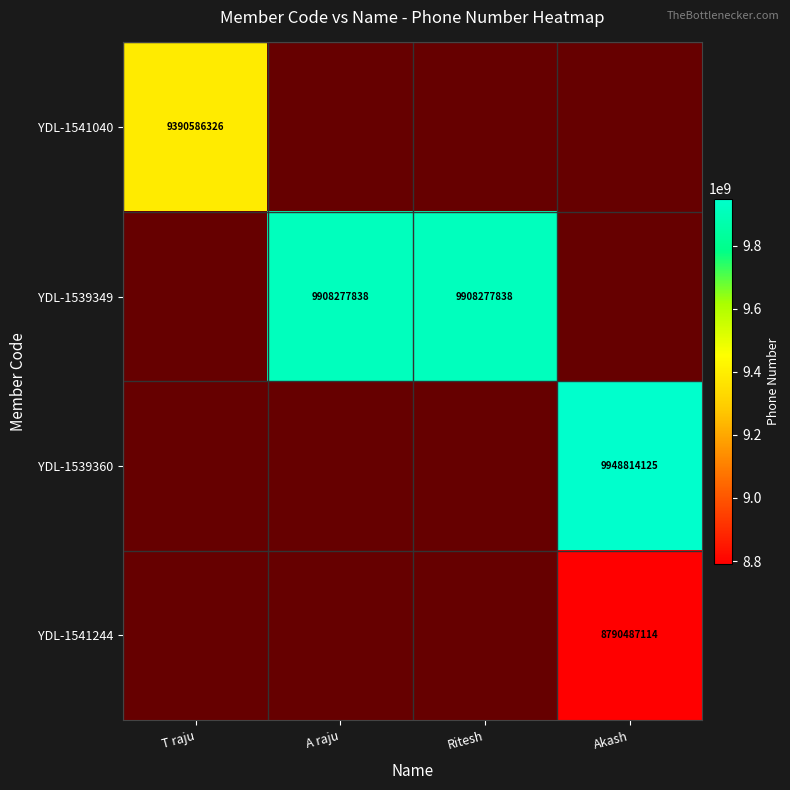

The value of YDL-1541040 at T raju is 14499908792. True or false?

False